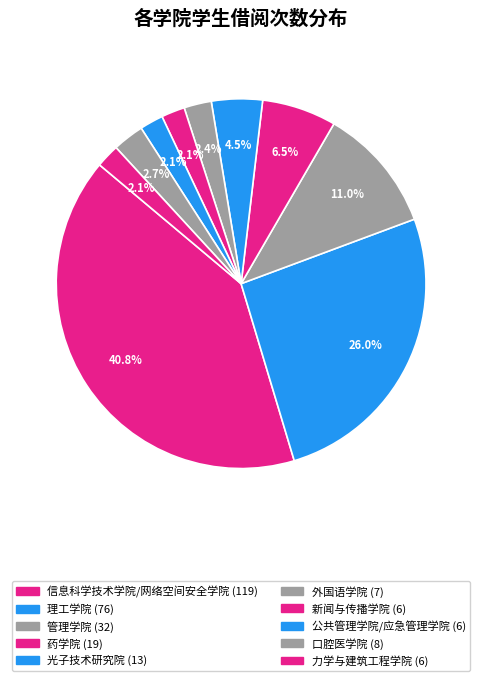

To the nearest percent, what is the combined percentage of 光子技术研究院 and 管理学院?

15%